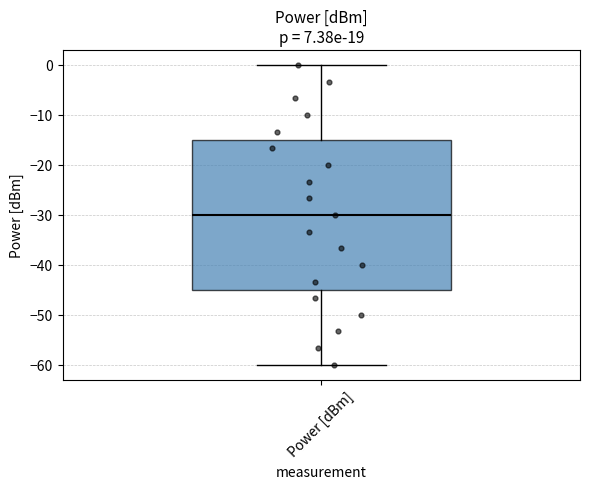

Where does the median line of the box for Power [dBm] sit on the y-axis? The values are not printed on the chart, so give them approximately, as read against the axis.

-30